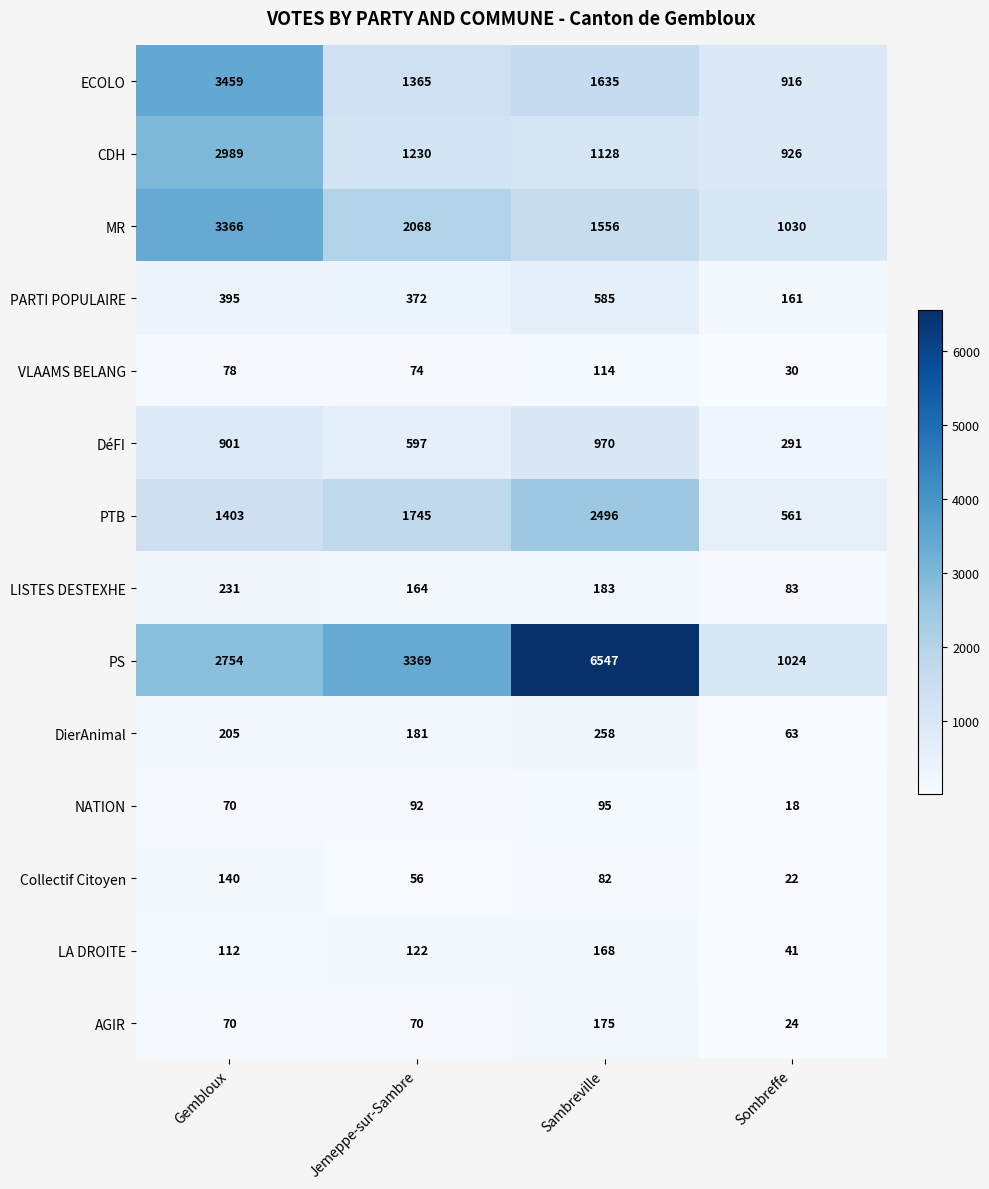

What is the maximum value shown in the chart?

6547